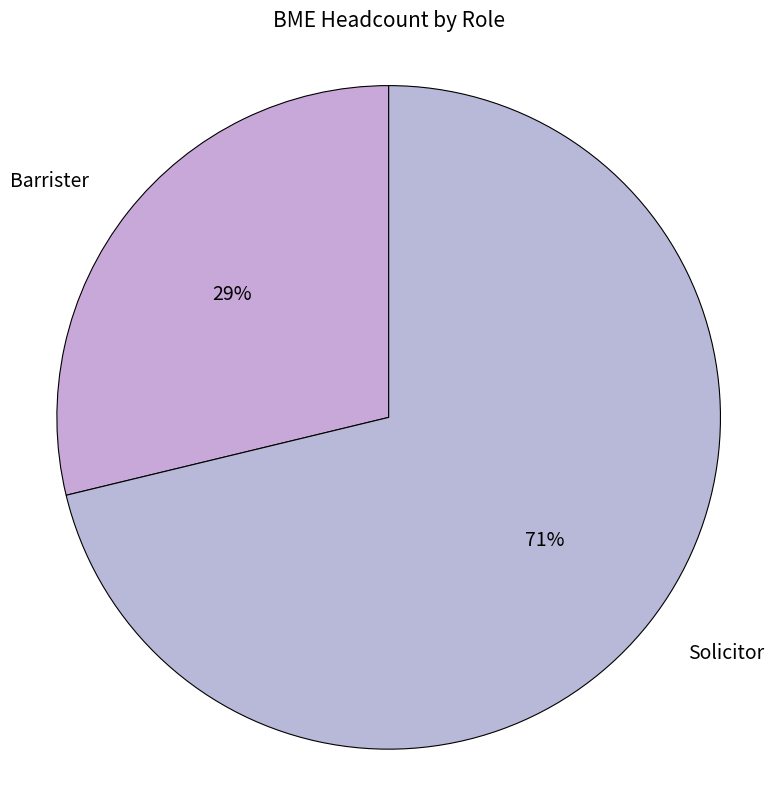

Is Barrister the majority of the pie?

No